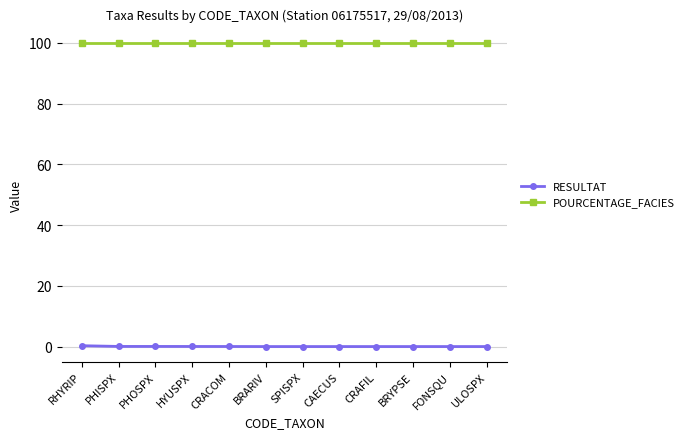

What is the difference between the maximum and minimum values in the RESULTAT series?

0.3